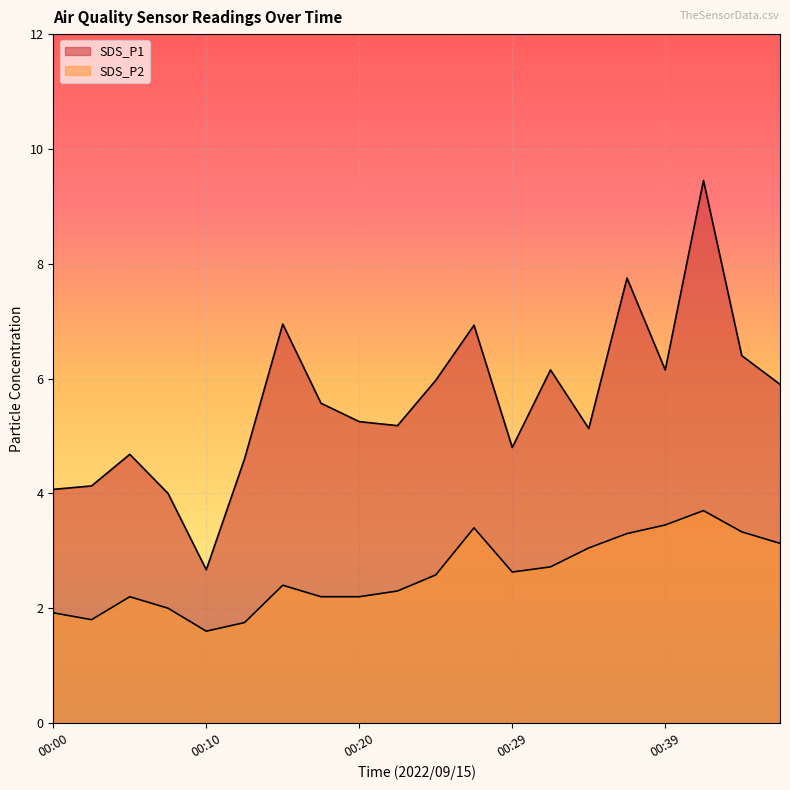

How many interior local valleys does the SDS_P1 series have?

5